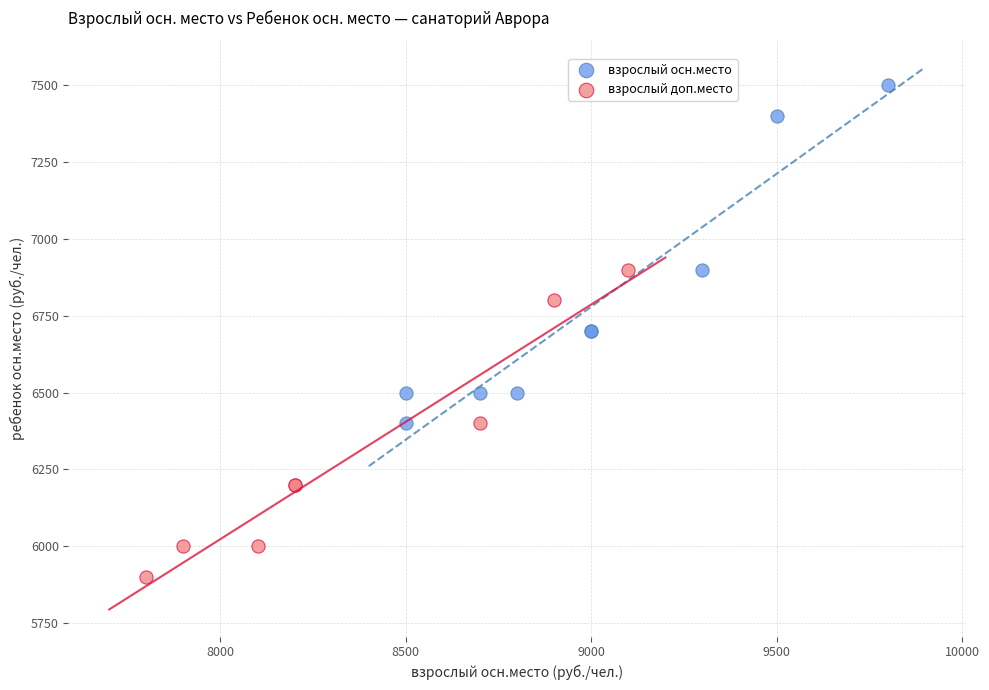

Which series reaches the maximum Y coordinate?

взрослый осн.место